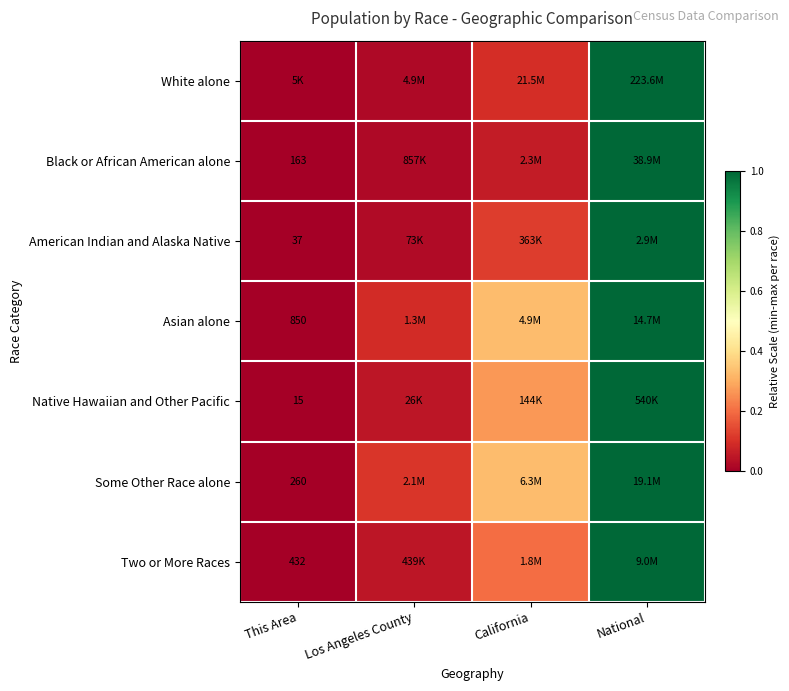

Is the value of Asian alone at This Area greater than the value of Black or African American alone at This Area?

Yes